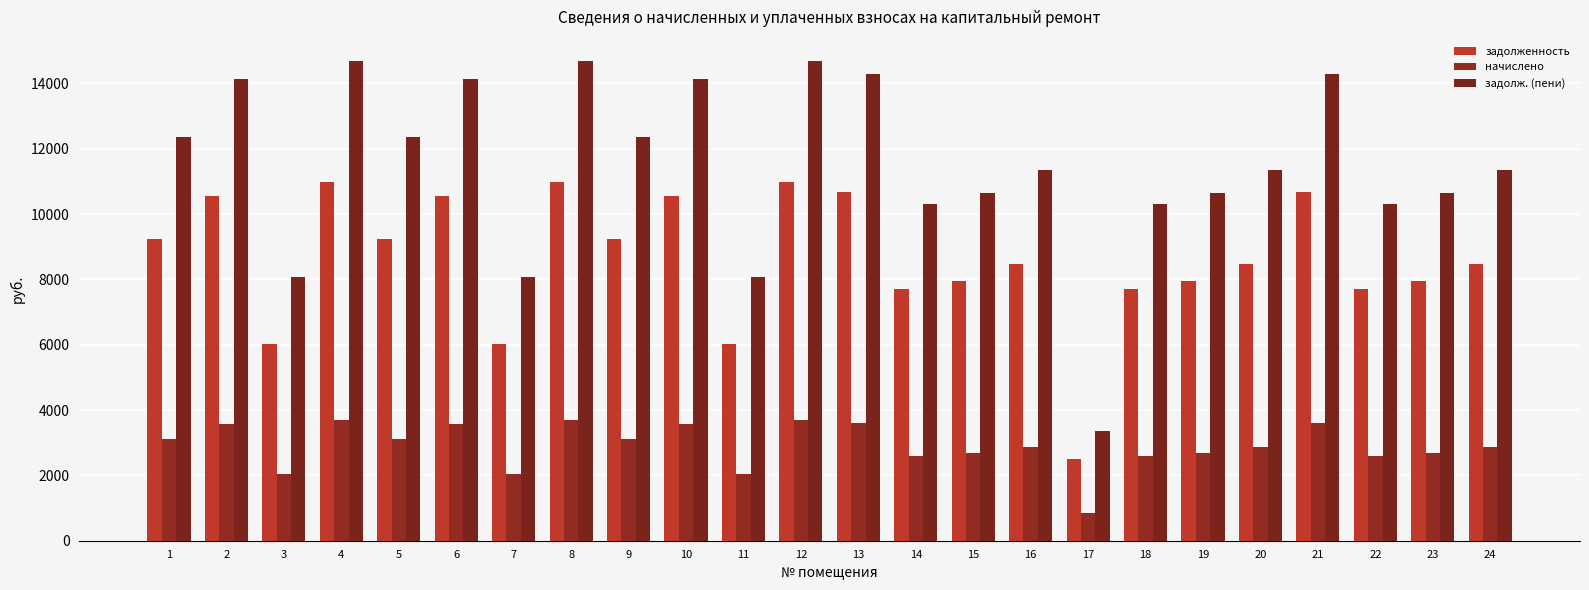

How many bars are there in each group?

3